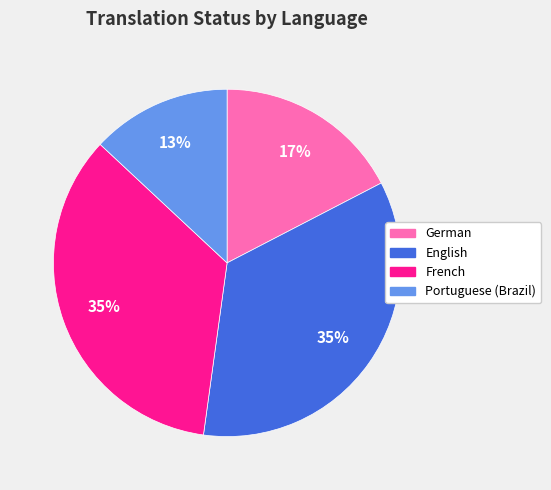

To the nearest percent, what is the difference between the largest and smallest slice percentages?

22%